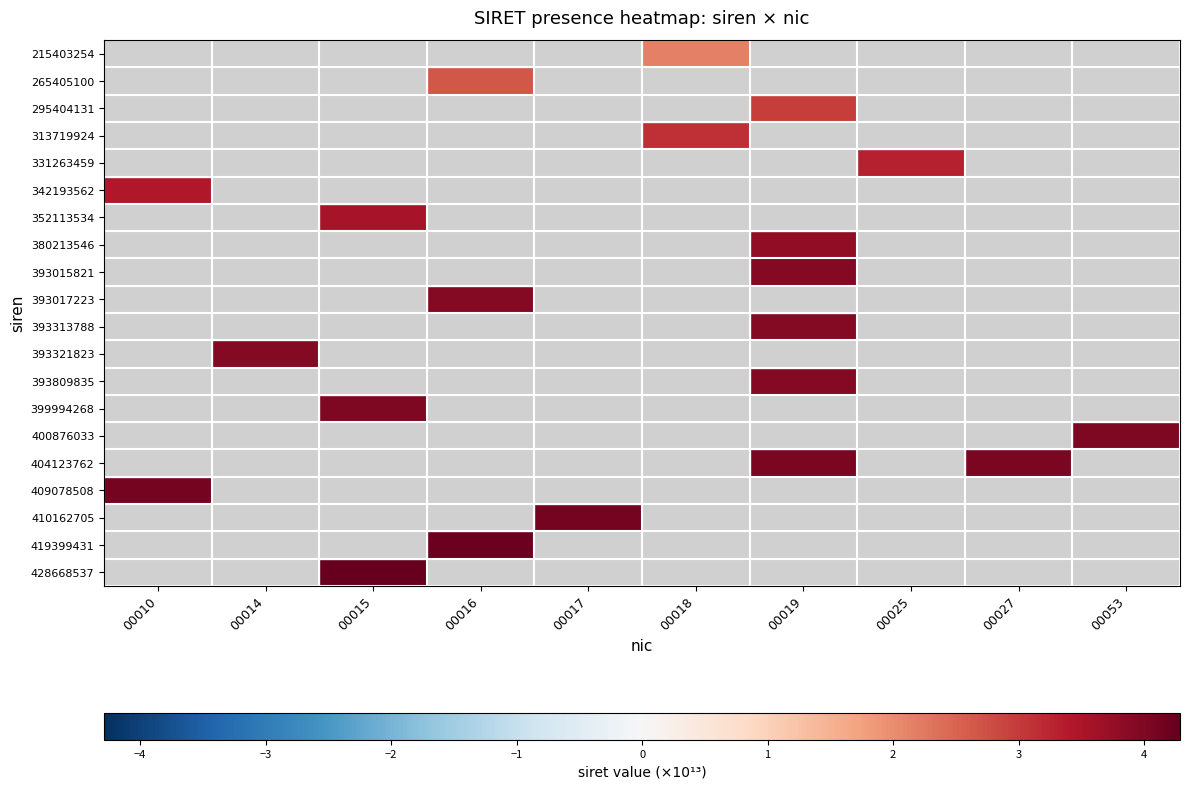

At 00017, list the series in order from largest to smallest.

215403254, 265405100, 295404131, 313719924, 331263459, 342193562, 352113534, 380213546, 393015821, 393017223, 393313788, 393321823, 393809835, 399994268, 400876033, 404123762, 409078508, 410162705, 419399431, 428668537